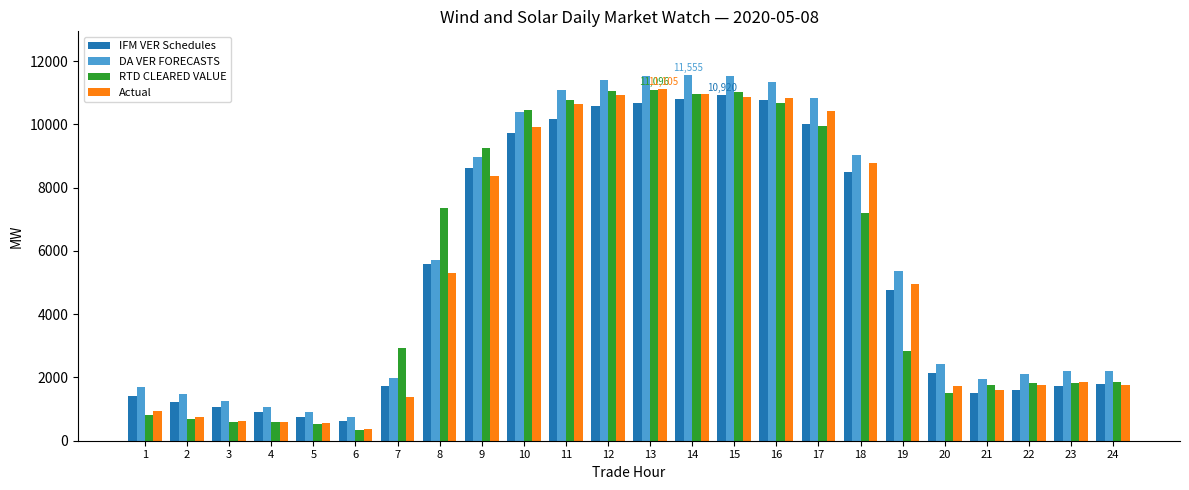

How many bars are there in total?

96